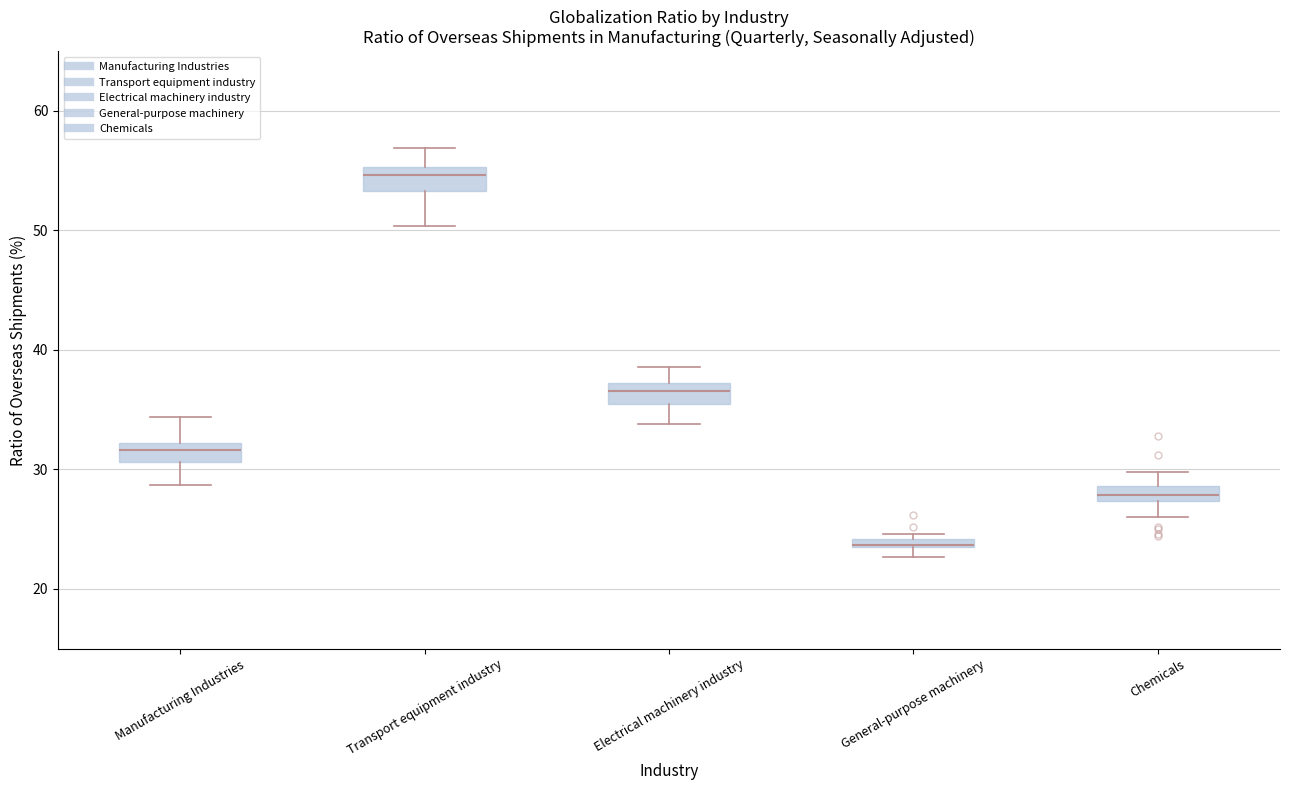

Where is the upper edge of the box for Transport equipment industry on the y-axis? The values are not printed on the chart, so give them approximately, as read against the axis.

55